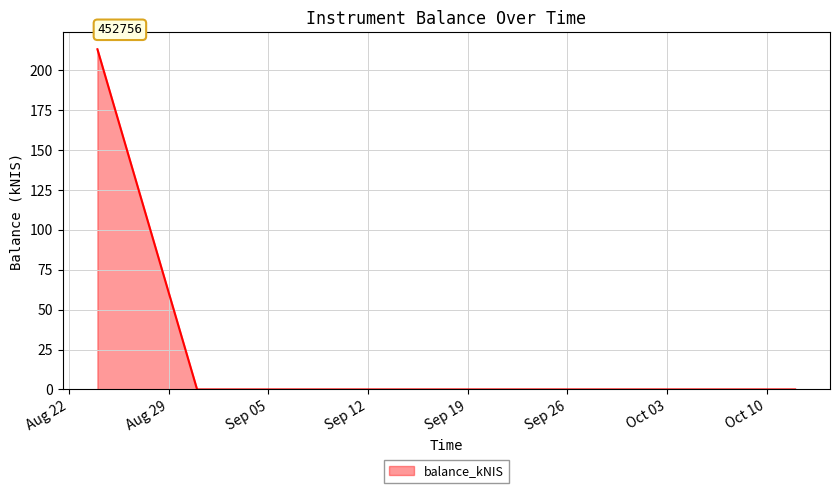

What is the average value?

71.0